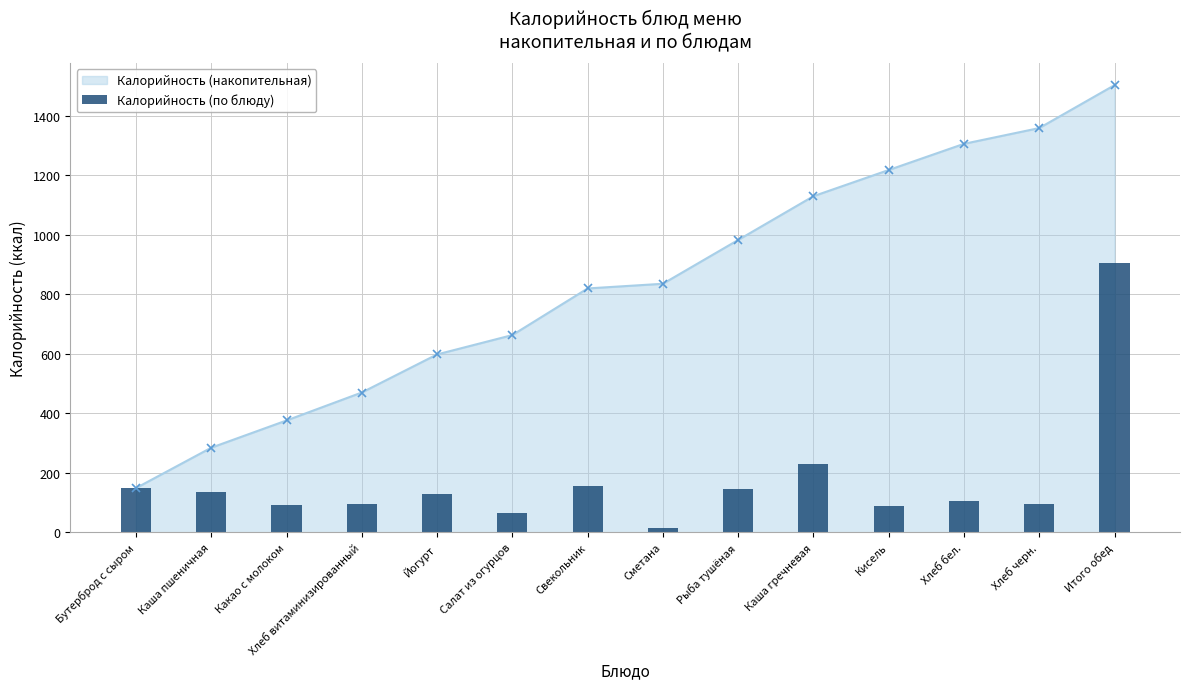

What is the label of the 3rd bar from the left?

Какао с молоком